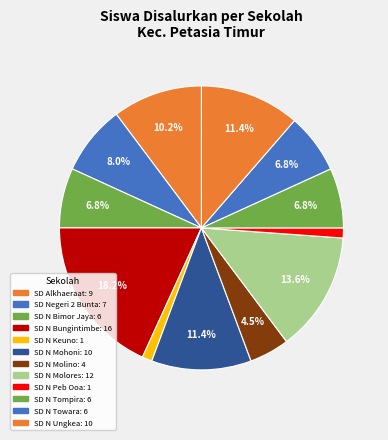

How many segments does this pie chart have?

12